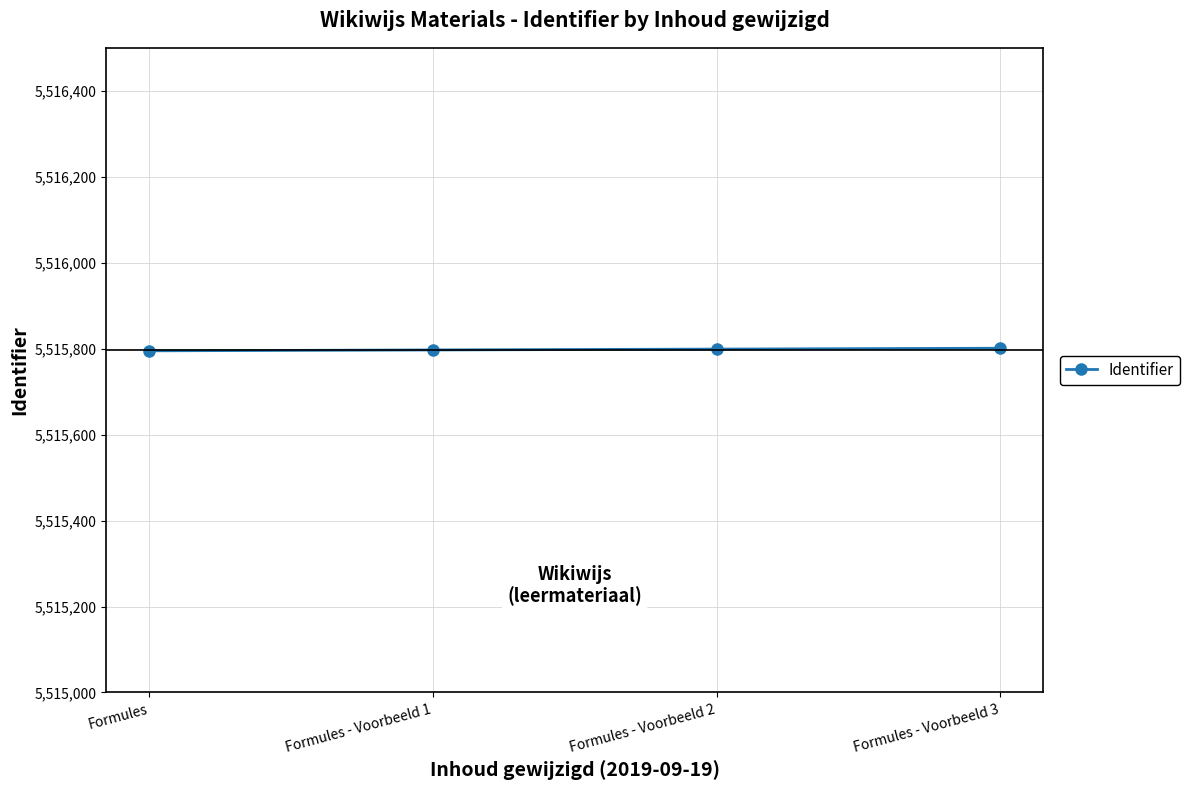

True or false: the data shows 5515801 at Formules - Voorbeeld 3.

True